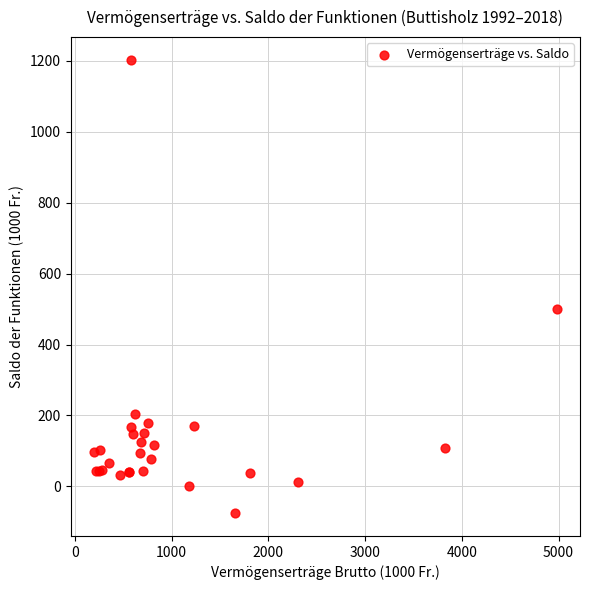

What Y value in the scatter plot is closest to 563?

498.9